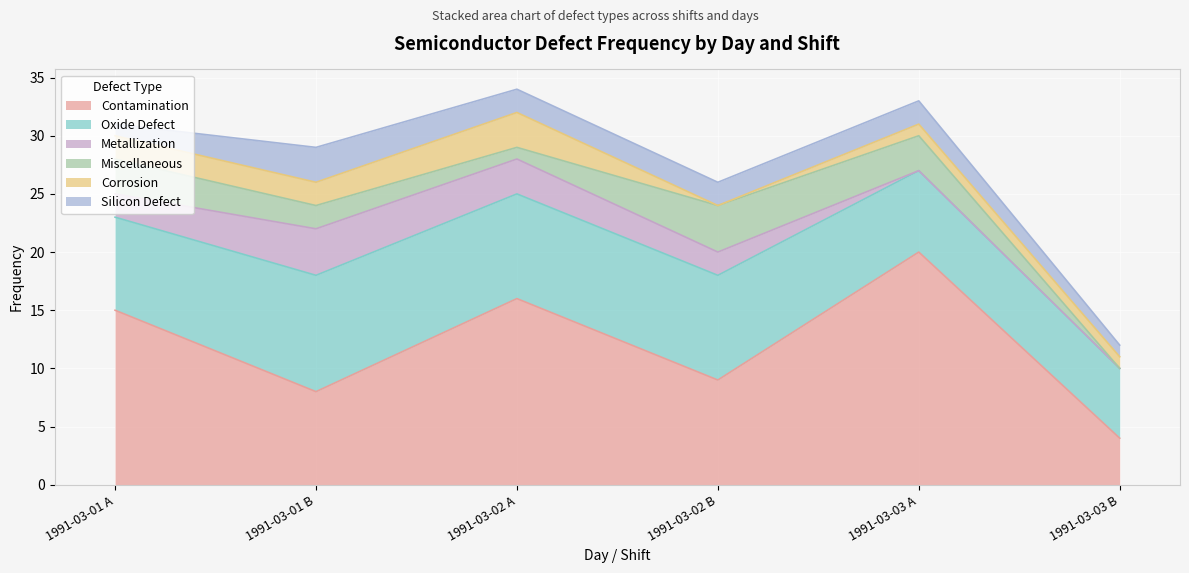

Which series changed the most between 1991-03-02 B and 1991-03-03 B?

Contamination